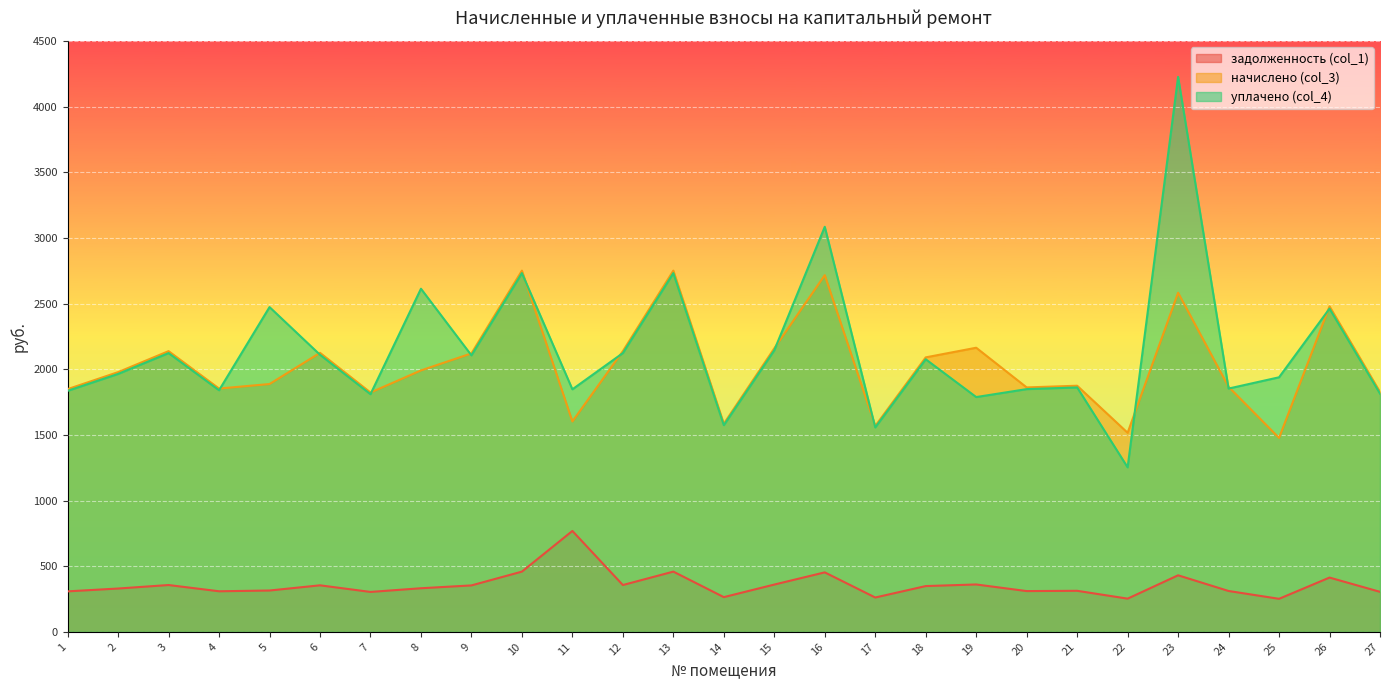

What is the greatest value displayed?

4228.0